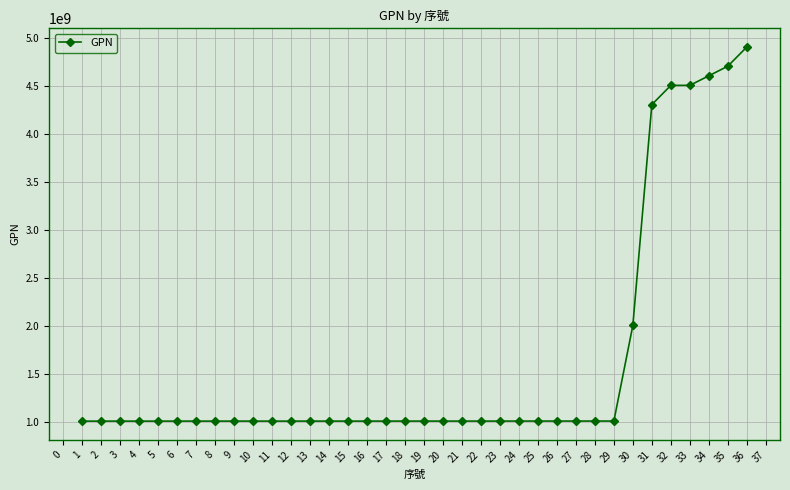

Is it true that the value at 30 is 2008400110?

True